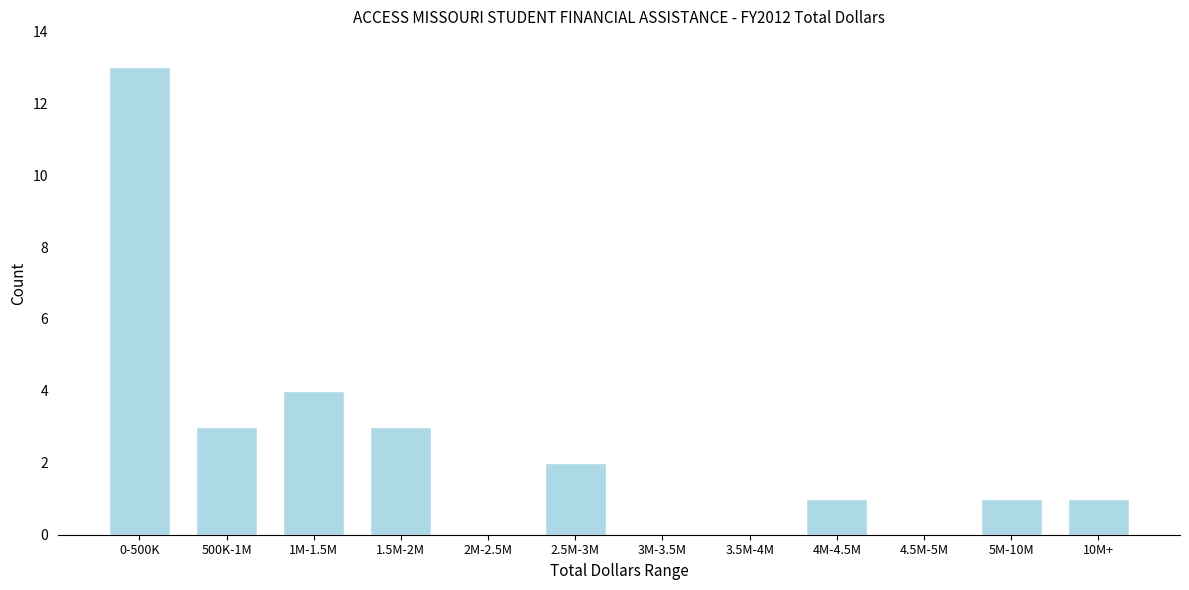

Reading left to right, list all the values displayed in this chart.

0-500K=13	500K-1M=3	1M-1.5M=4	1.5M-2M=3	2M-2.5M=0	2.5M-3M=2	3M-3.5M=0	3.5M-4M=0	4M-4.5M=1	4.5M-5M=0	5M-10M=1	10M+=1